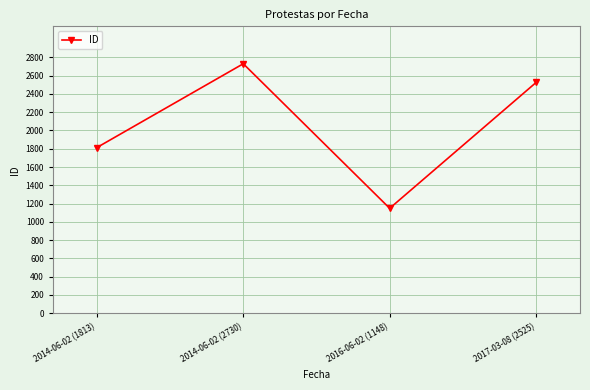

What position from the right is 2016-06-02 (1148)?

2